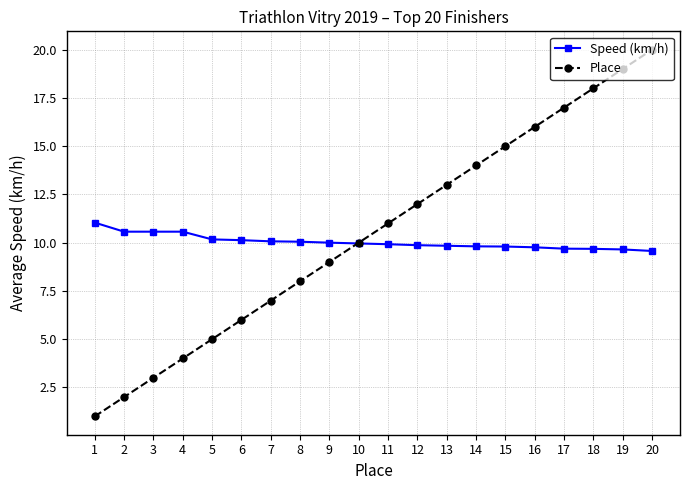

True or false: Place has more than 0 interior local peaks.

False